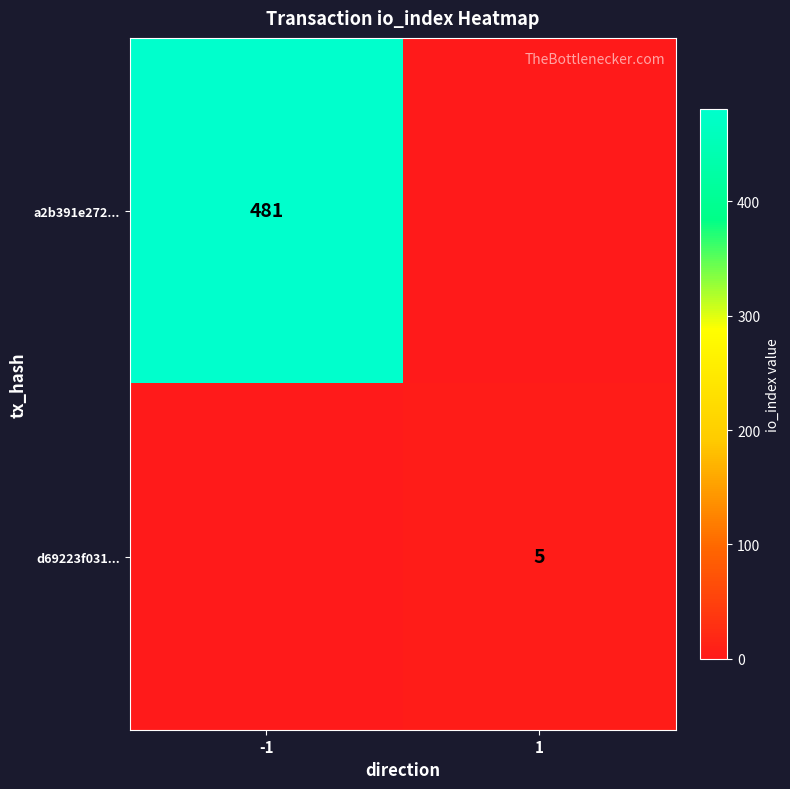

Is it true that d69223f031... equals 5 at 1?

True